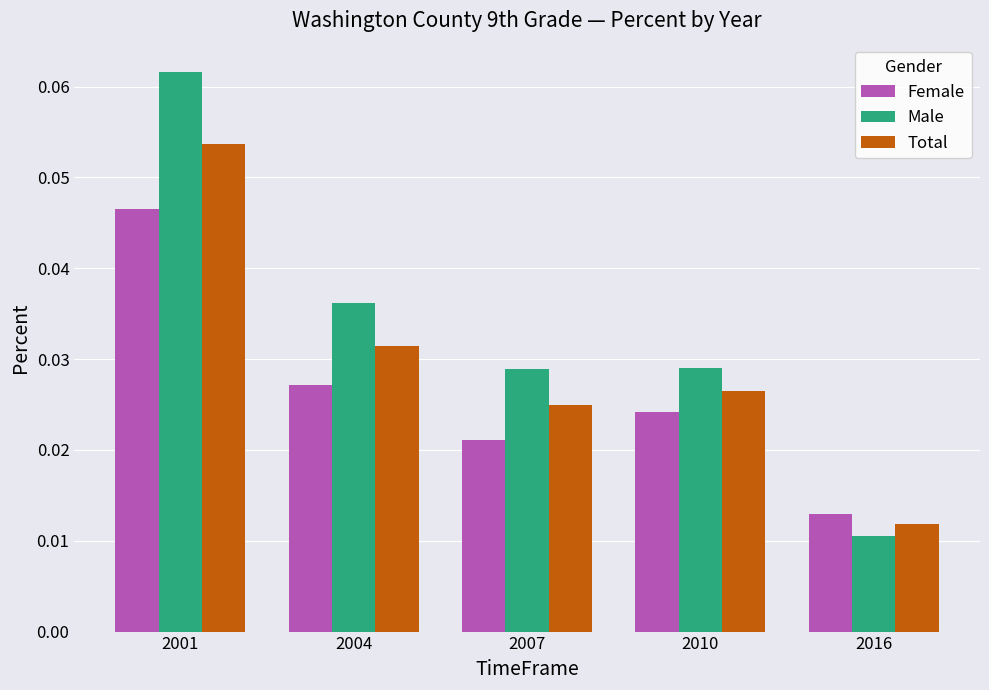

Which series has the widest spread of values?

Male